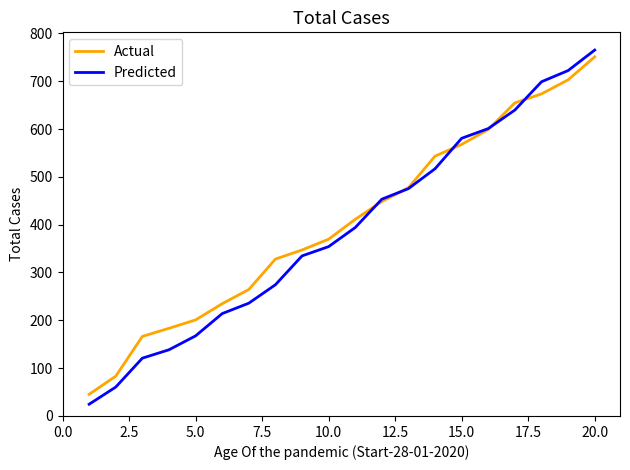

How many series are shown in this chart?

2